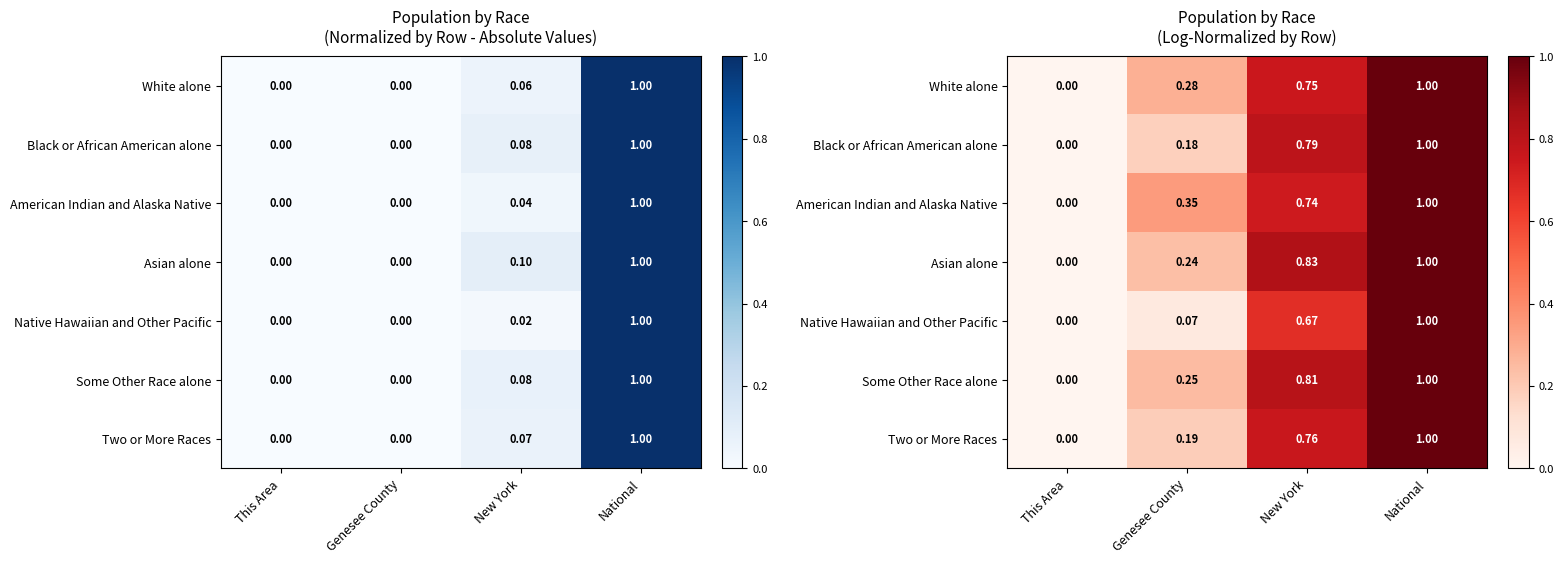

What is the difference between the maximum and minimum values in the Two or More Races series?

1.0